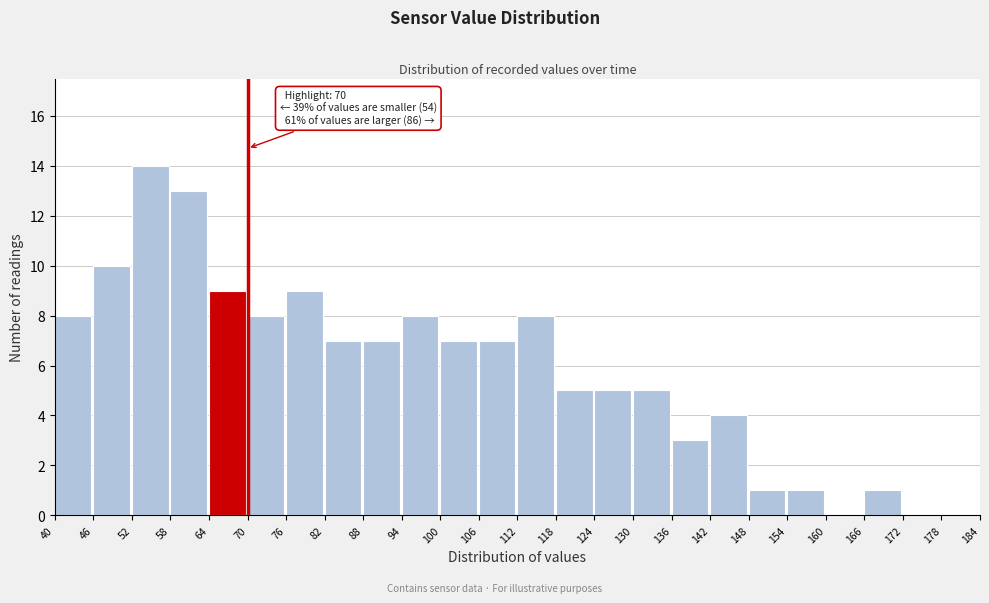

Over which range of the x-axis is the bar tallest?

52 to 58